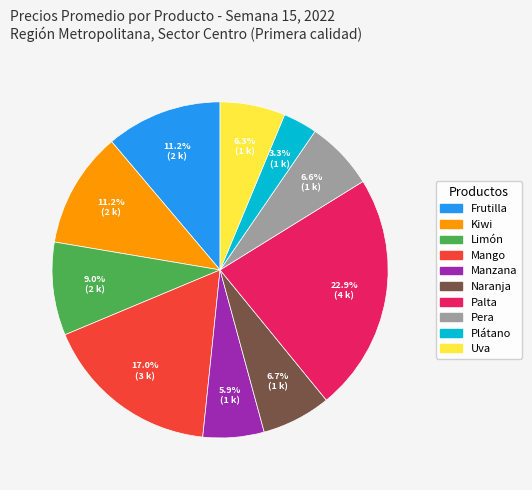

To the nearest percent, what is the difference between the largest and smallest slice percentages?

20%